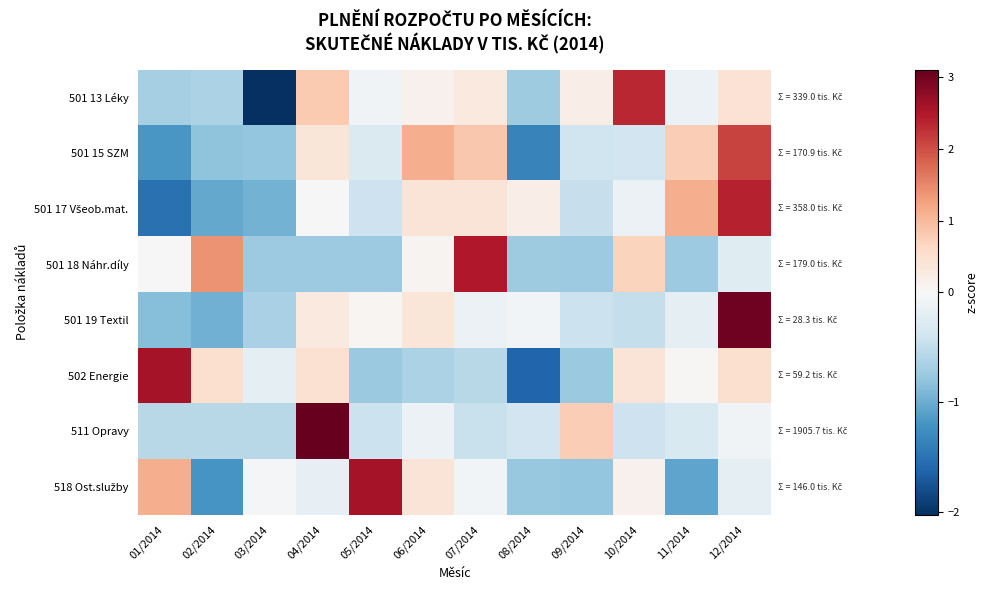

How many distinct data groups are displayed?

8